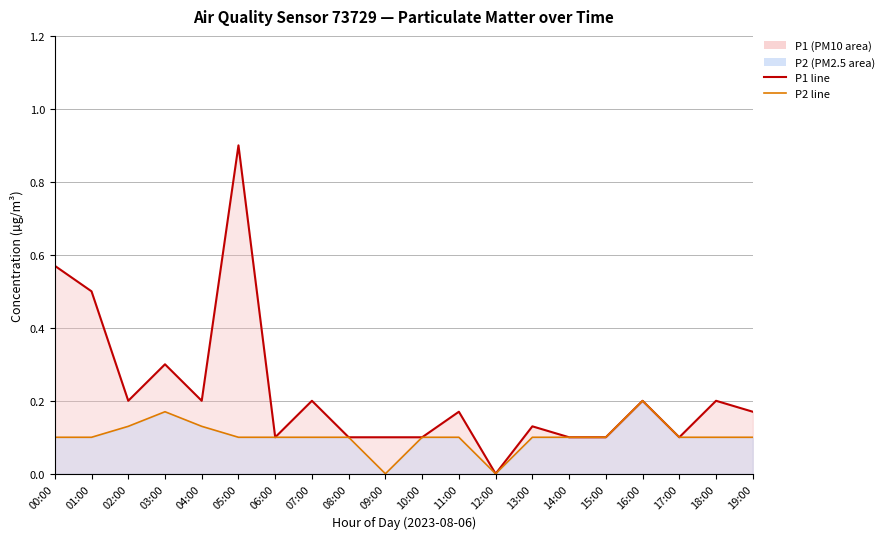

How many lines are shown in the chart?

2